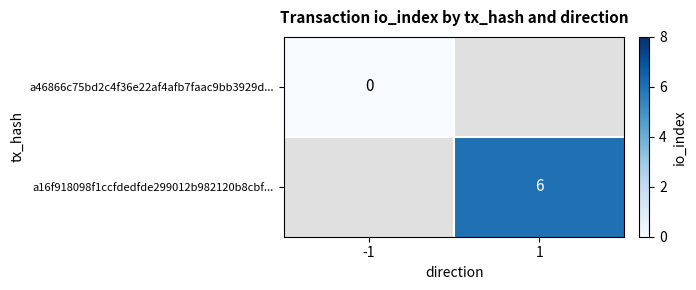

Rank the series by their average value, from lowest to highest.

a46866c75bd2c4f36e22af4afb7faac9bb3929d..., a16f918098f1ccfdedfde299012b982120b8cbf...